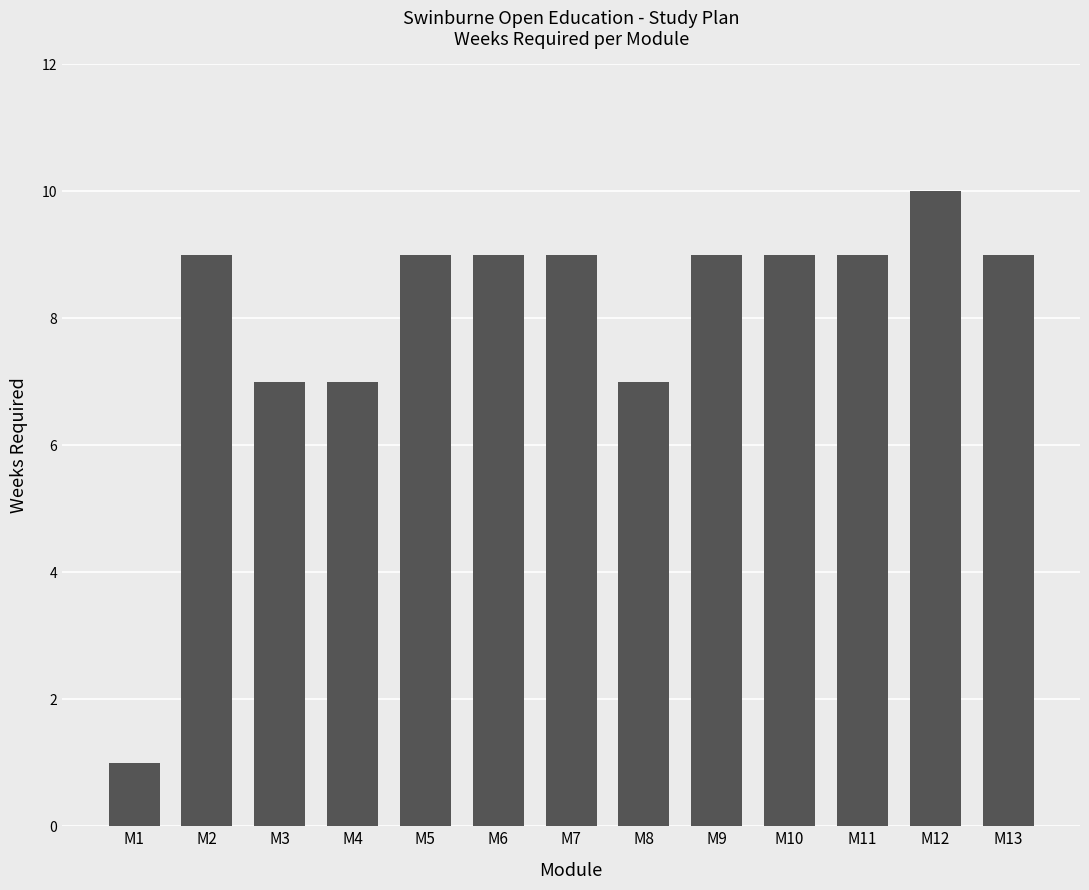

What is the difference between the second highest and minimum values?

8